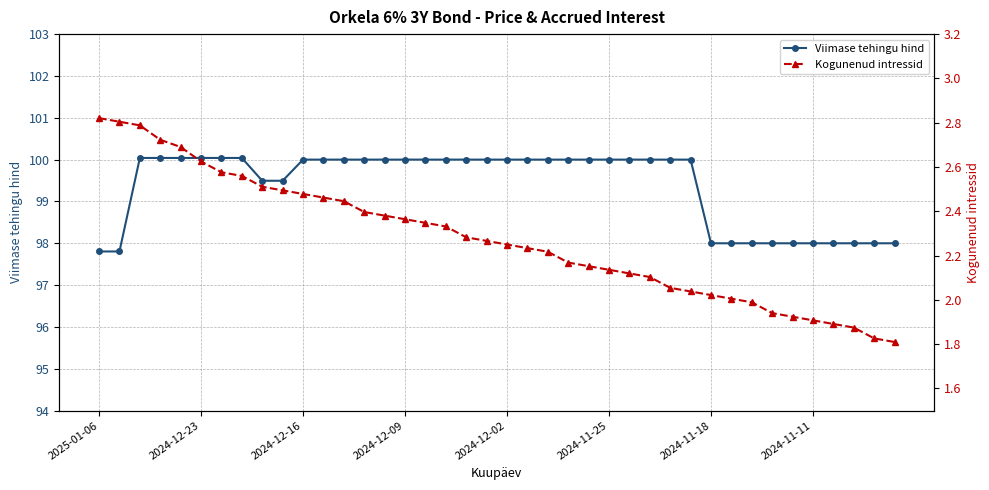

True or false: Viimase tehingu hind and Kogunenud intressid cross at least once.

False